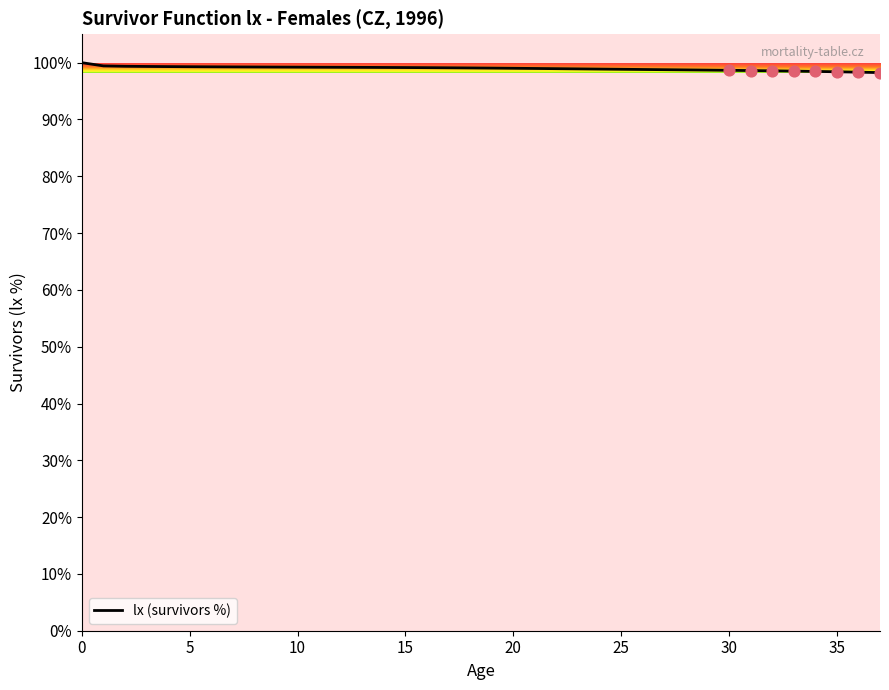

What is the maximum value shown in the chart?

100.0